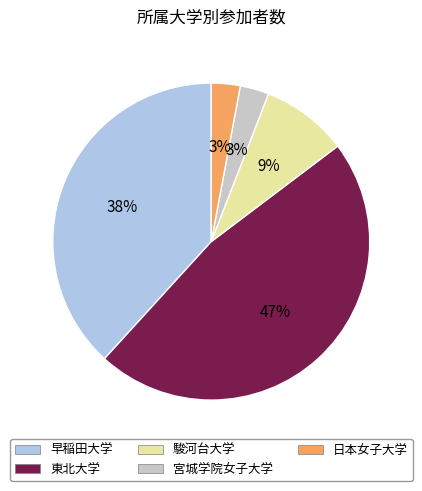

To the nearest percent, what is the difference between the largest and smallest slice percentages?

44%